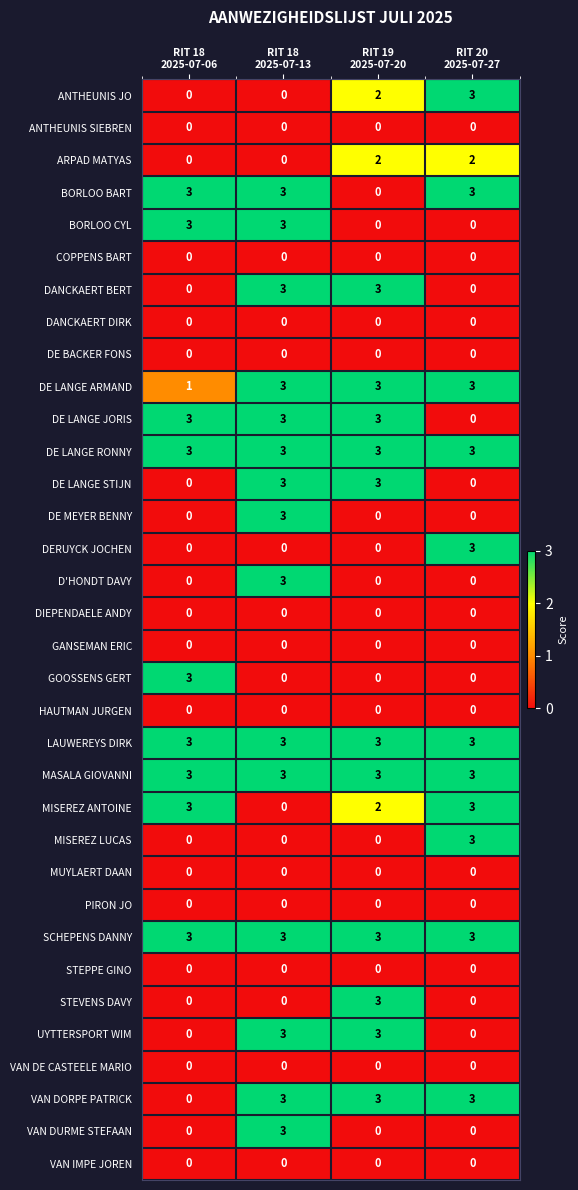

At how many categories does at least one series exceed 2?

4